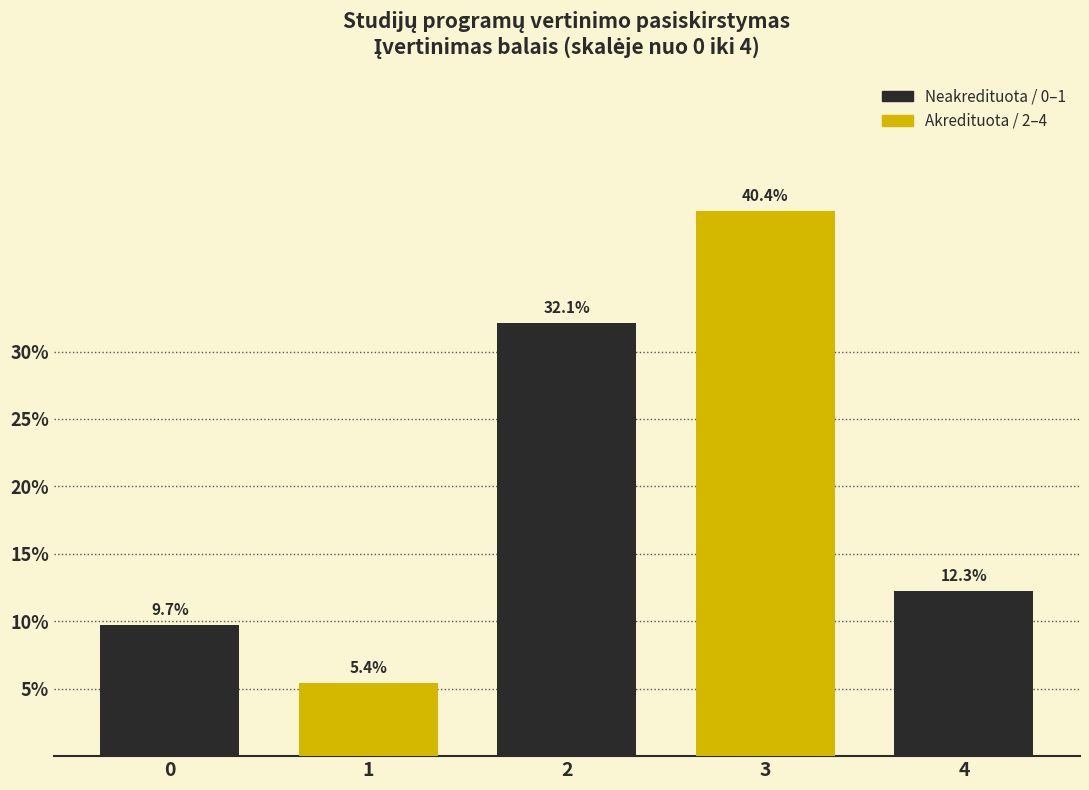

Reading left to right, extract all data points from this chart.

9.7	5.4	32.1	40.4	12.3